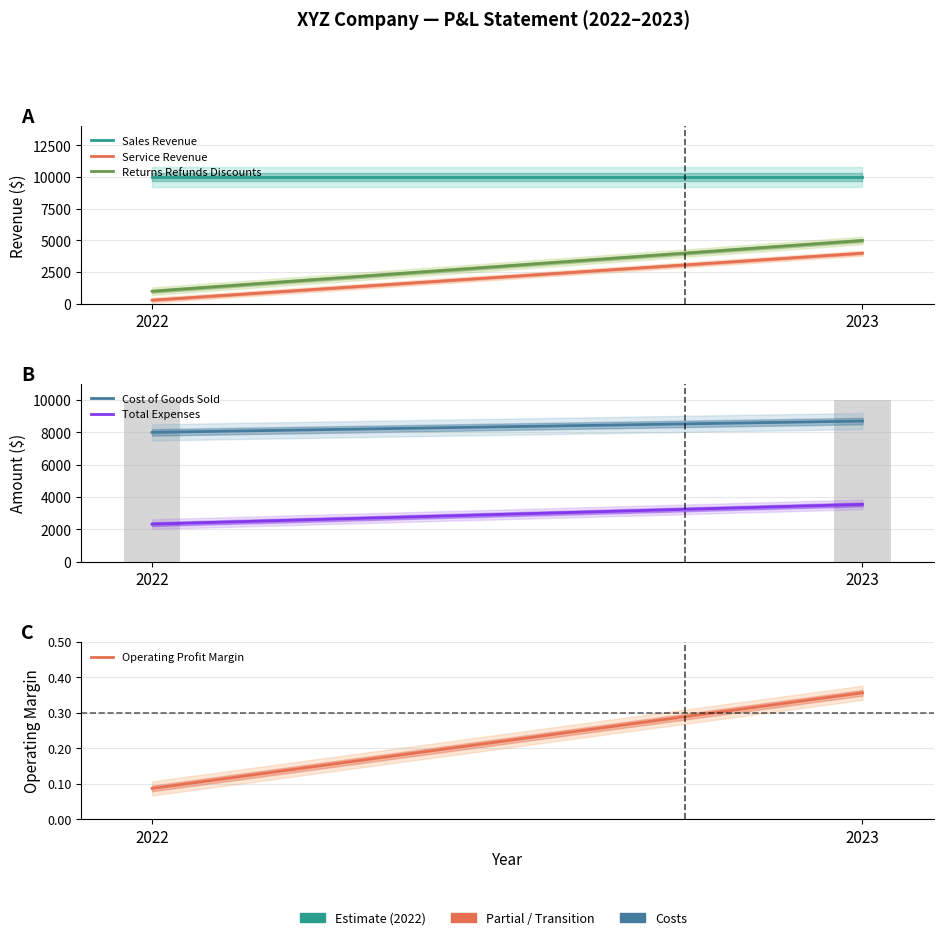

How many values in the Cost of Goods Sold series are below 8700?

1